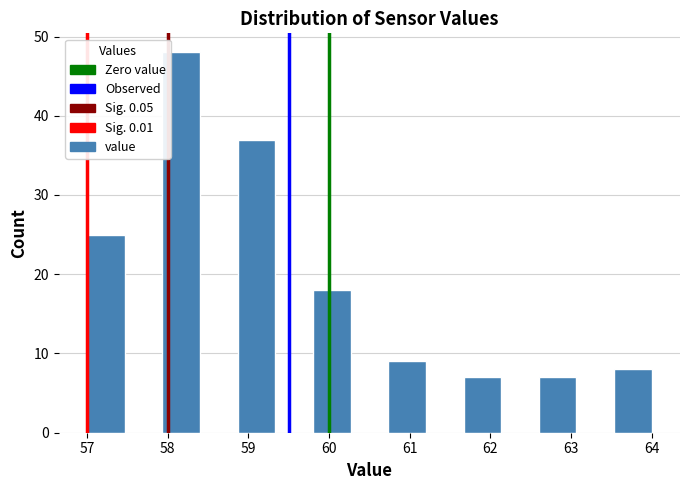

Reading left to right, list every bar in this chart as the range it spans on the x-axis followed by its height. Neither the bar edges nor the heights are printed on the chart, so give them approximately, as read against the axes.

57.0 to 57.5: 25
57.5 to 57.9: 0
57.9 to 58.4: 48
58.4 to 58.9: 0
58.9 to 59.3: 37
59.3 to 59.8: 0
59.8 to 60.3: 18
60.3 to 60.7: 0
60.7 to 61.2: 9
61.2 to 61.7: 0
61.7 to 62.1: 7
62.1 to 62.6: 0
62.6 to 63.1: 7
63.1 to 63.5: 0
63.5 to 64.0: 8